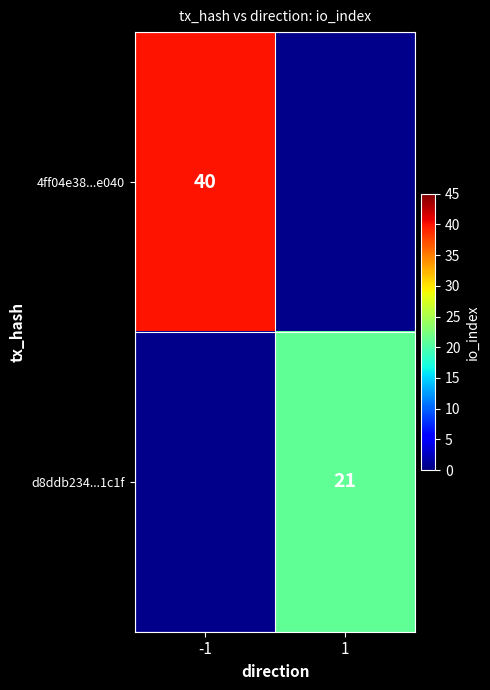

The d8ddb234...1c1f series shows 11 at 1. True or false?

False